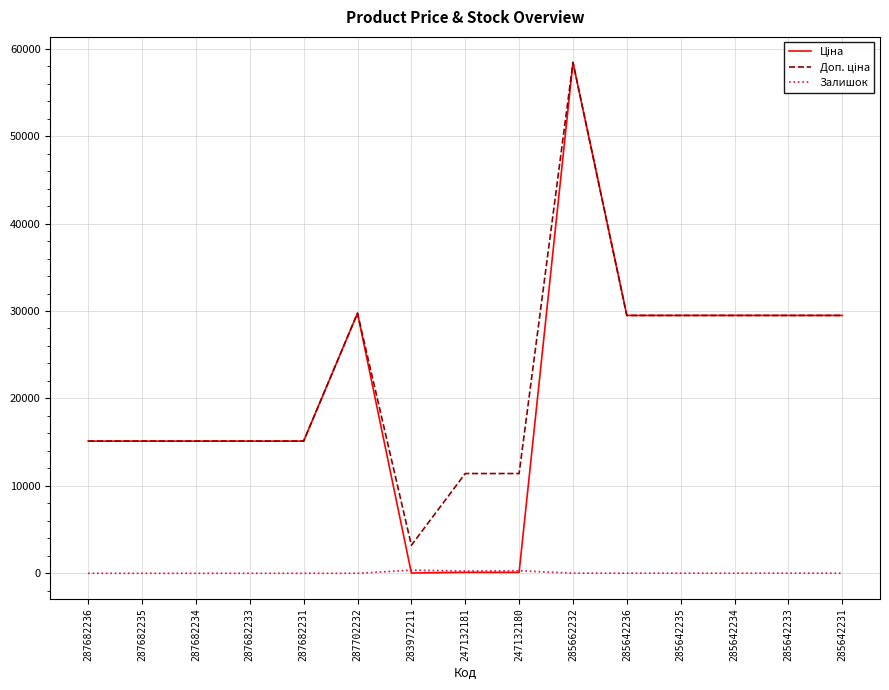

What is the spread (max minus min) of values at 287682231?

15120.0